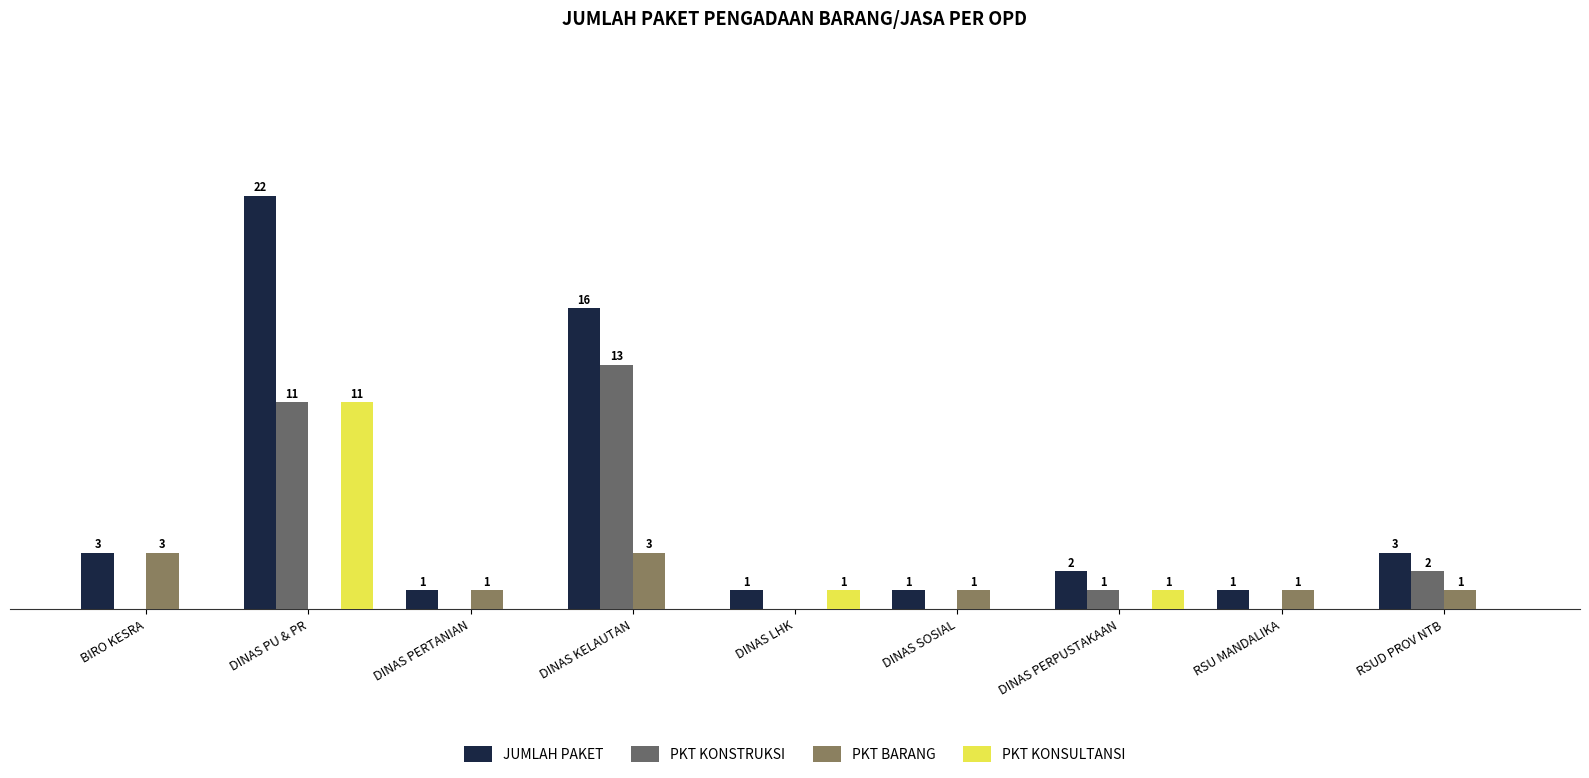

How many categories are shown in the chart?

9